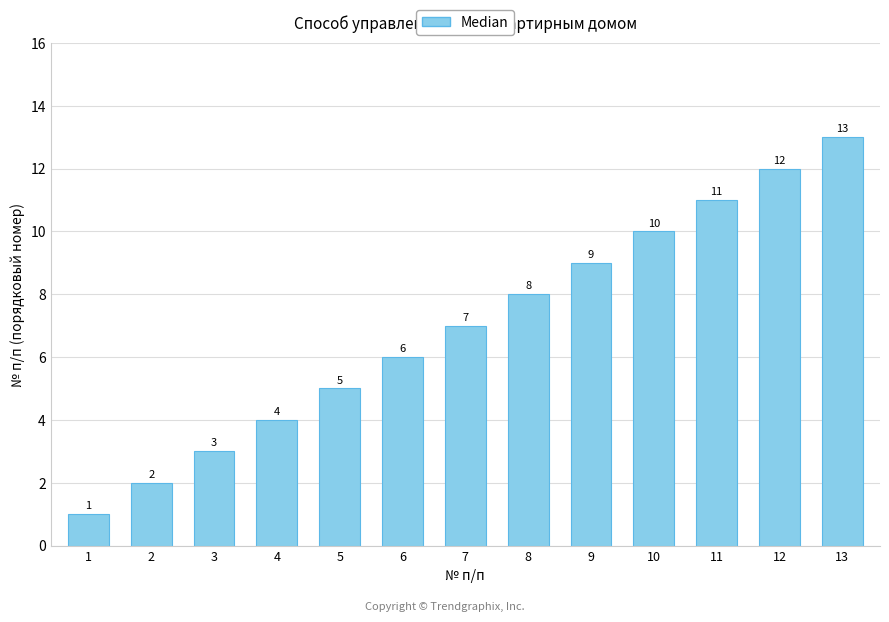

What is the approximate value at 12, to the nearest 5?

10